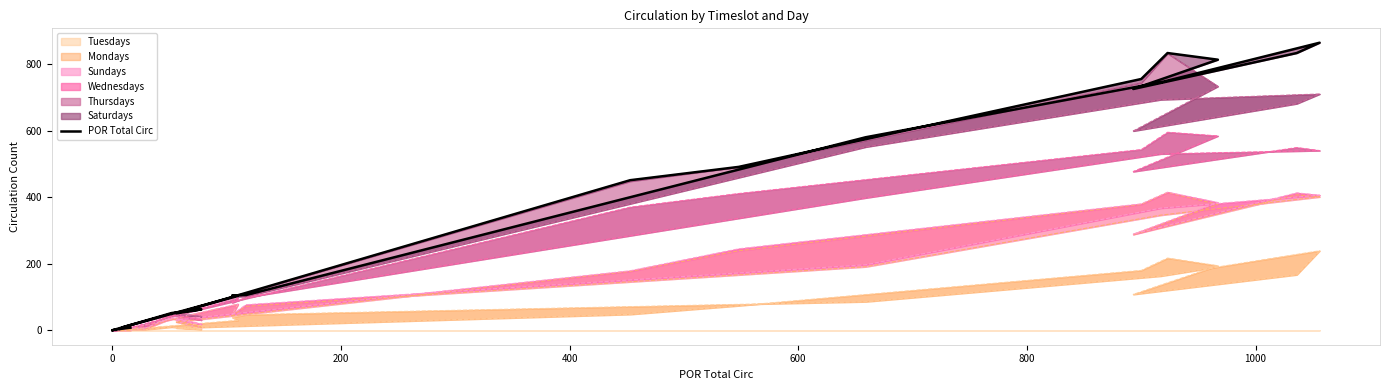

What position from the left is 800?

6